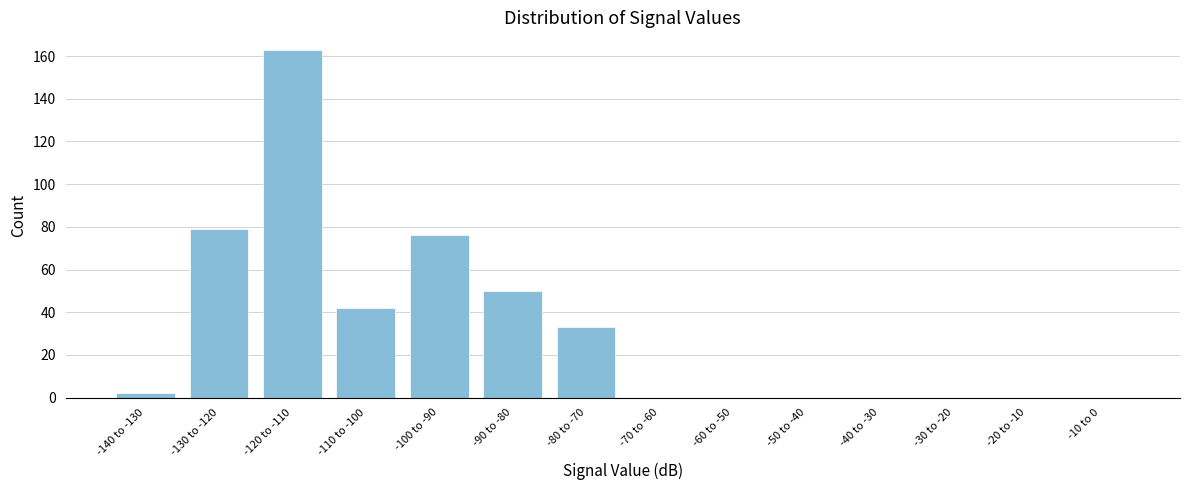

Reading left to right, list all the values displayed in this chart.

-140 to -130=2	-130 to -120=79	-120 to -110=163	-110 to -100=42	-100 to -90=76	-90 to -80=50	-80 to -70=33	-70 to -60=0	-60 to -50=0	-50 to -40=0	-40 to -30=0	-30 to -20=0	-20 to -10=0	-10 to 0=0